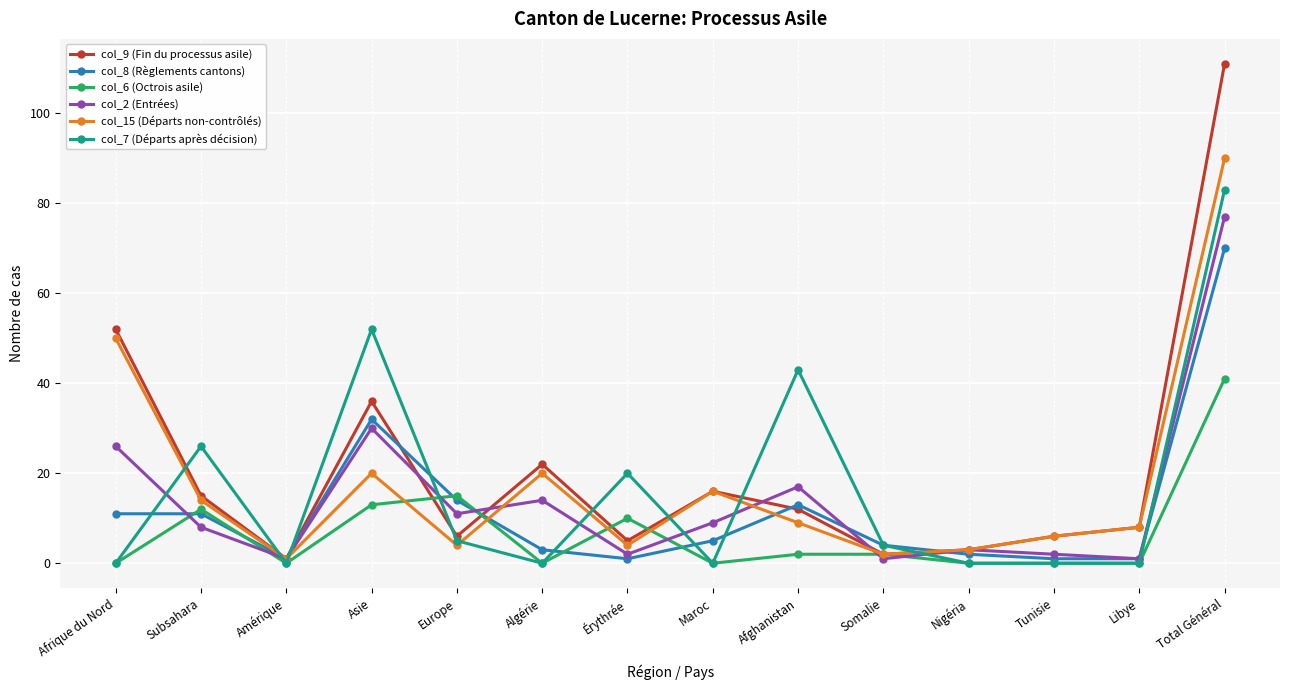

How many data points does each series have?

14